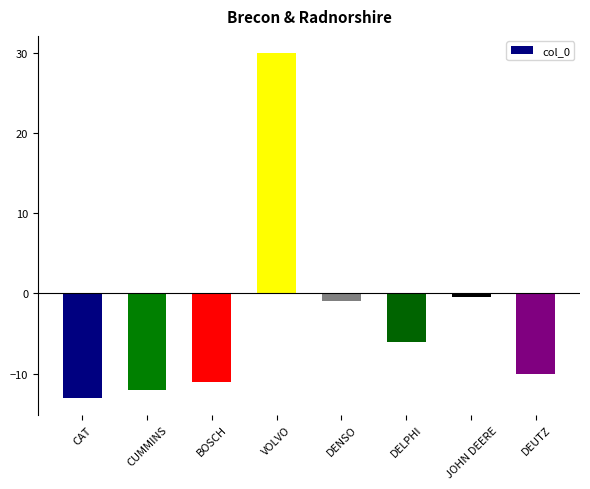

What value does the data have at DENSO?

-1.0